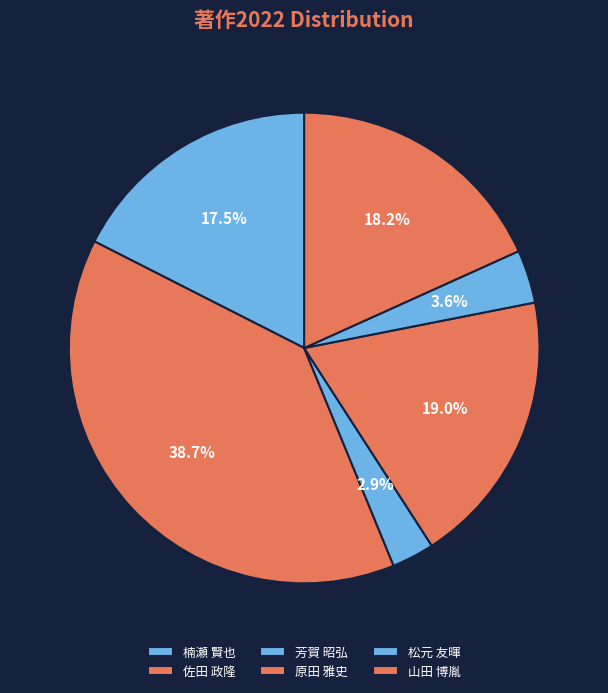

Rank the categories by value from lowest to highest.

芳賀 昭弘, 松元 友暉, 楠瀬 賢也, 山田 博胤, 原田 雅史, 佐田 政隆